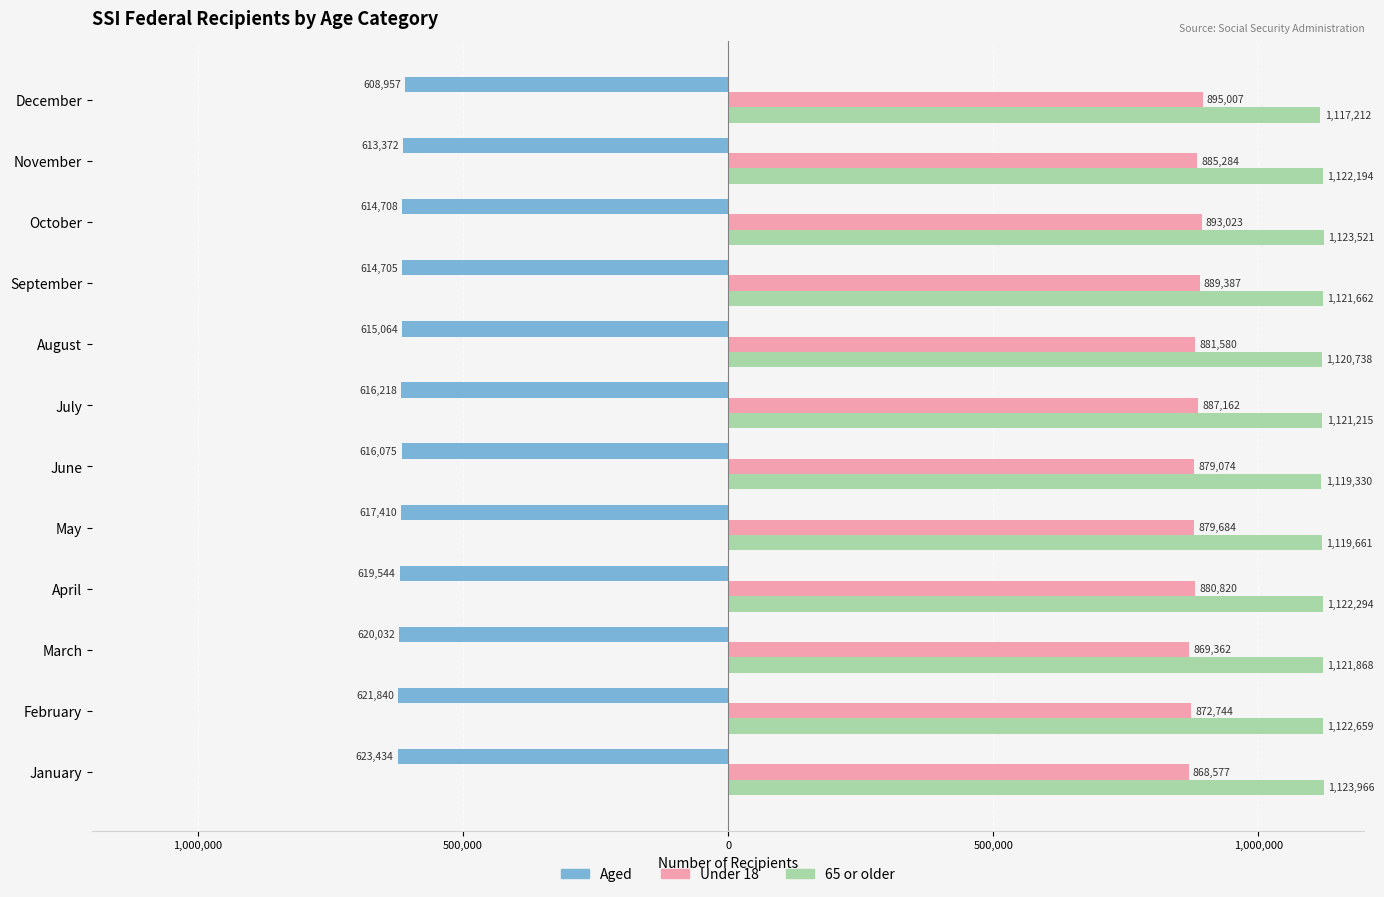

What is the difference between the second highest and minimum values in the Under 18 series?

24446